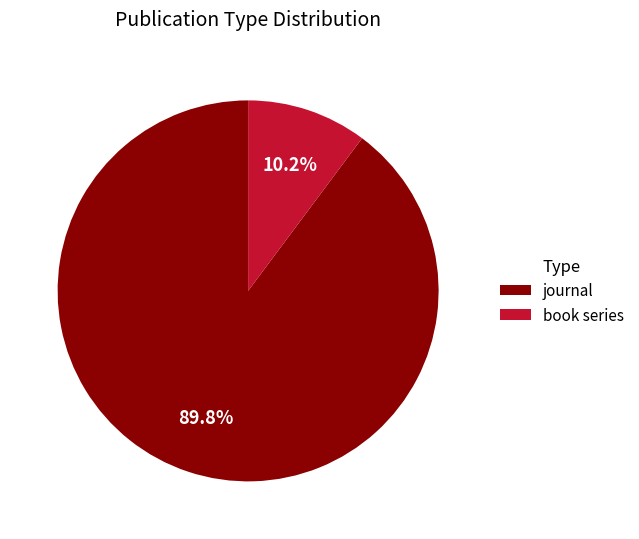

To the nearest percent, what is the average slice percentage?

50%